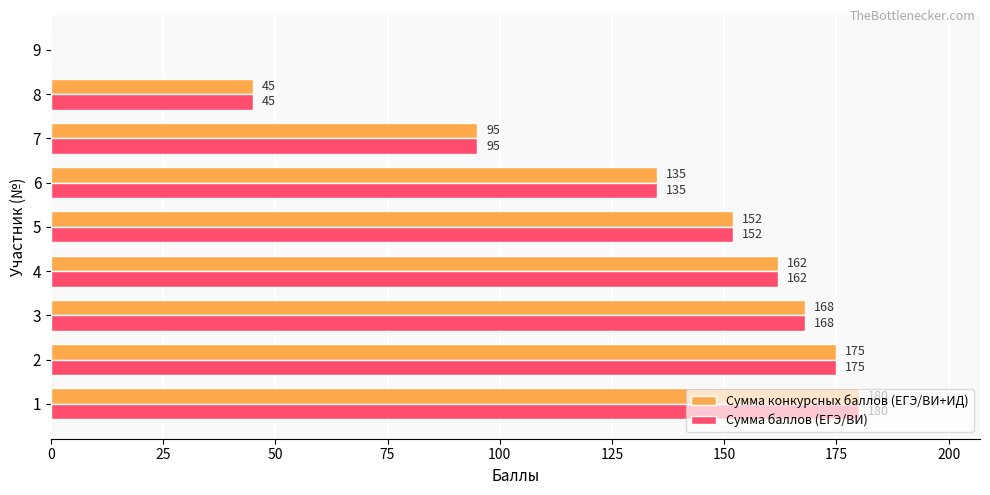

How many values in Сумма баллов (ЕГЭ/ВИ) are above zero?

8